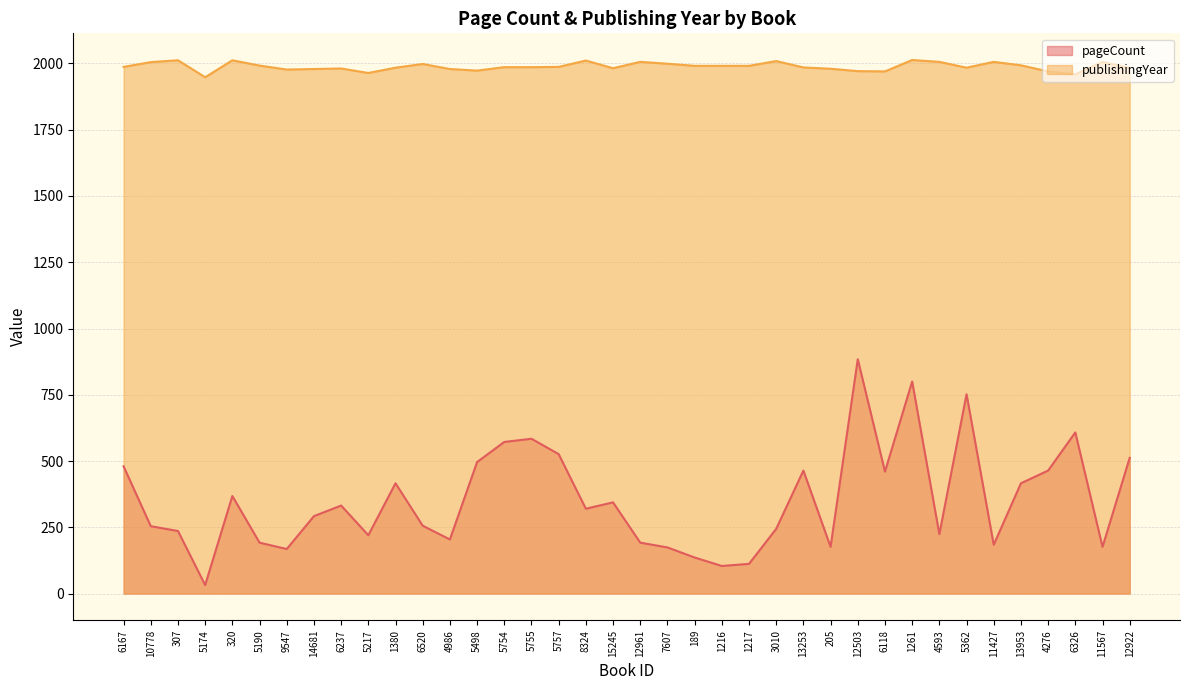

Where is the first local minimum for publishingYear?

5174